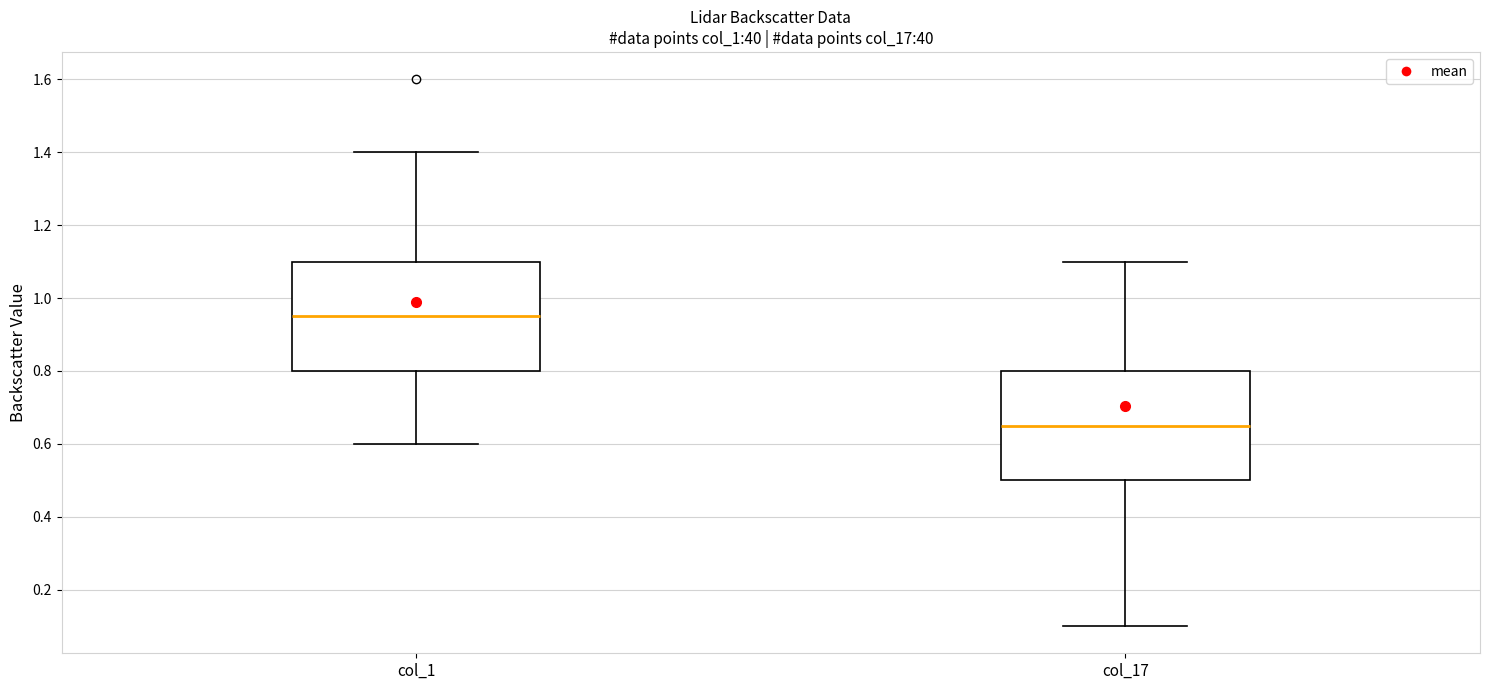

Which box has the highest median line?

col_1